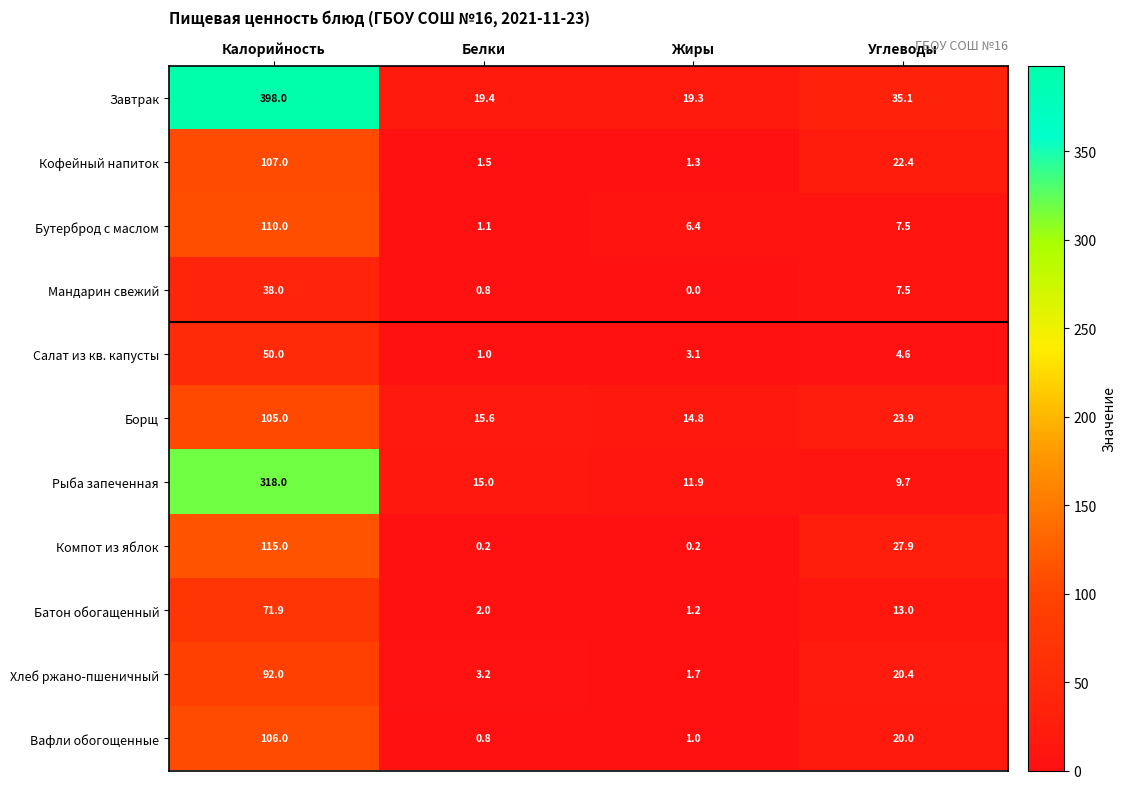

True or false: Компот из яблок has a value of 115.0 at Калорийность.

True